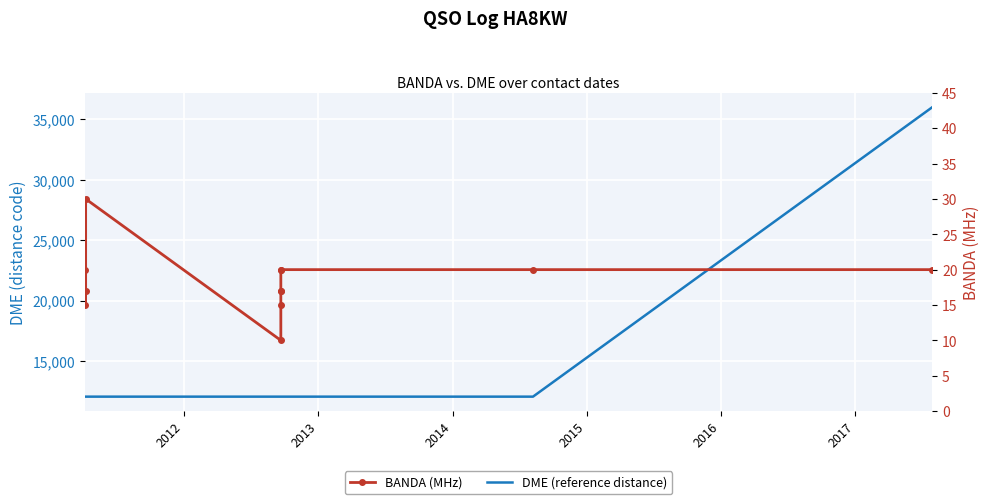

The BANDA (MHz) series shows 13 at 9. True or false?

False